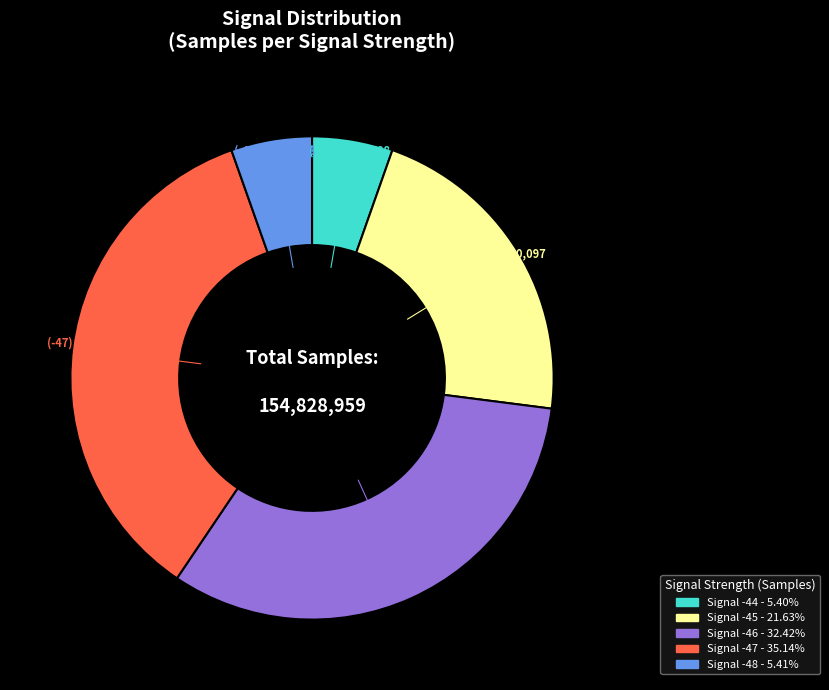

Is there any slice that represents more than half of the pie?

No